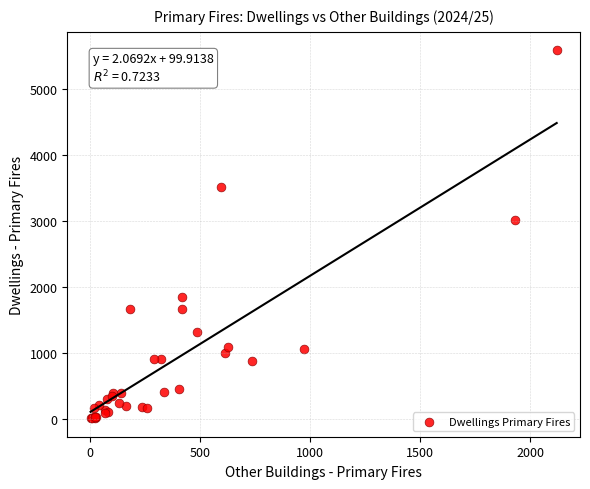

What Y value in the scatter plot is closest to 2797?

3008